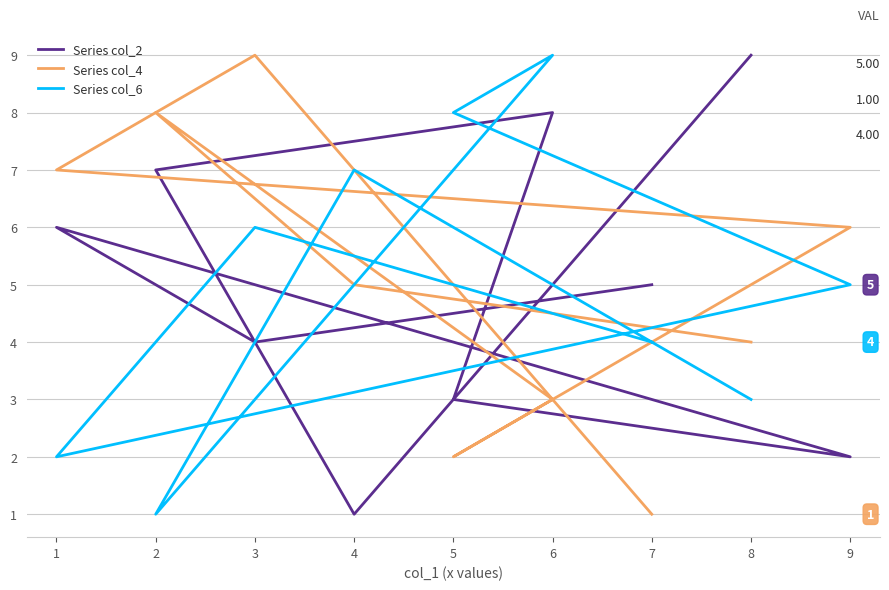

After their last crossing, which series has the higher values: Series col_2 or Series col_6?

Series col_2